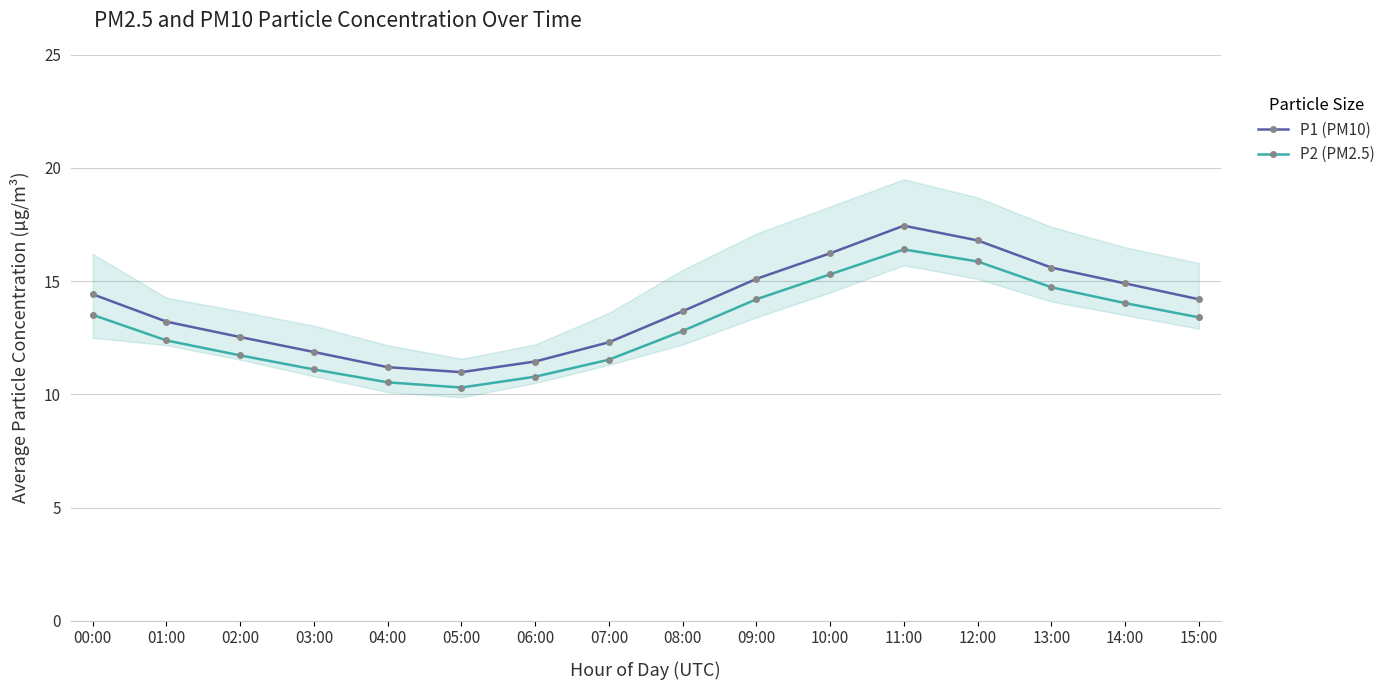

What is the spread (max minus min) of values at 01:00?

0.8